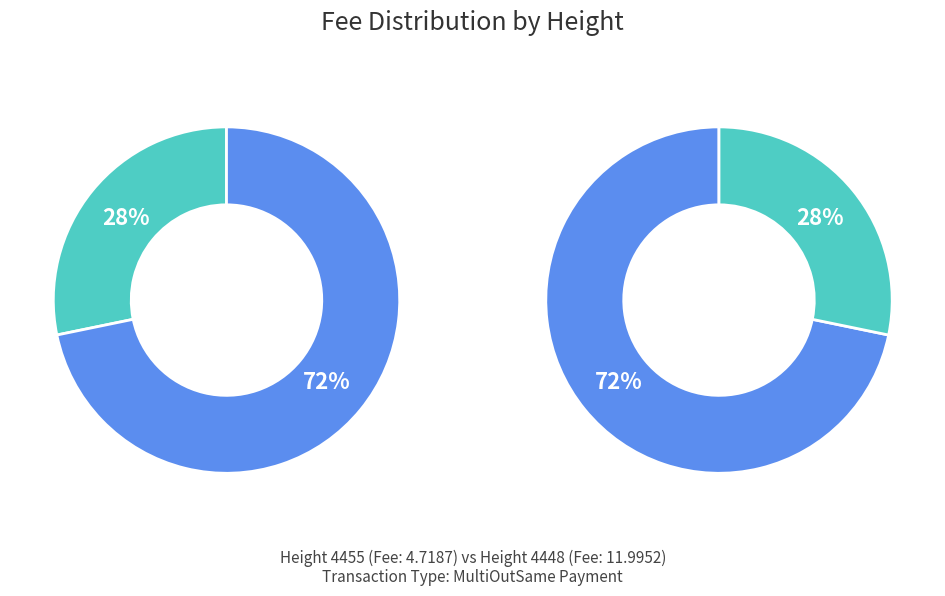

To the nearest percent, what percentage of the pie is 4448?

72%